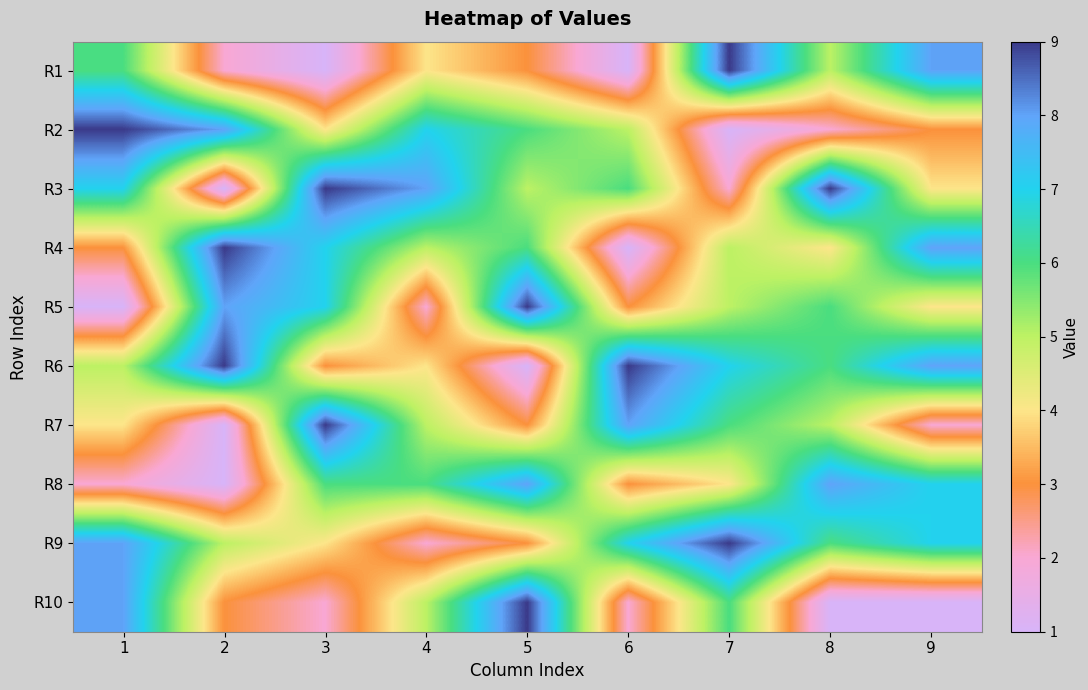

At which category is the sum across all series the highest?

7